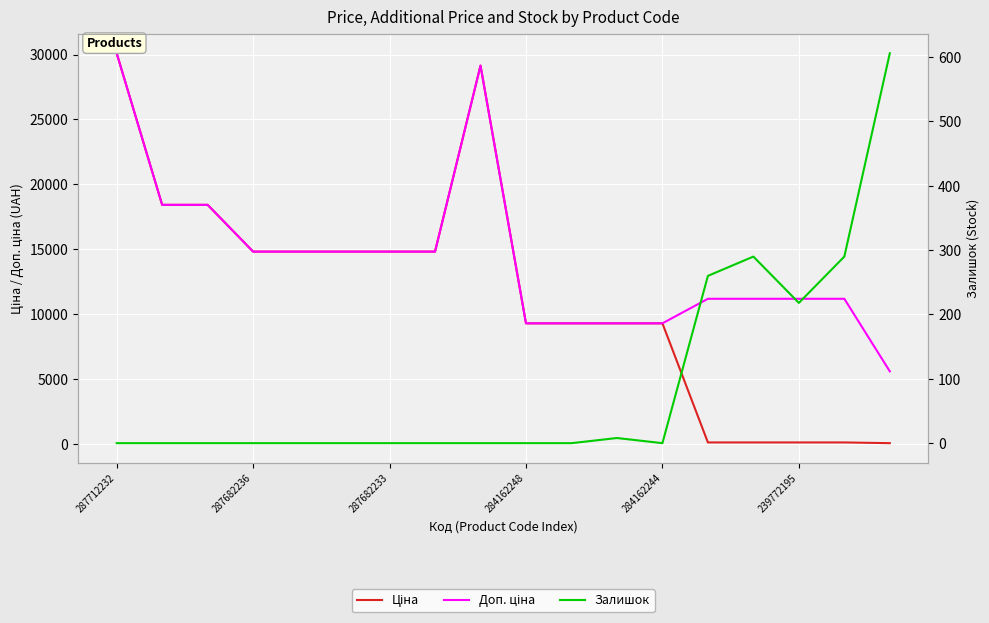

At which label does Доп. ціна reach its peak?

287712232